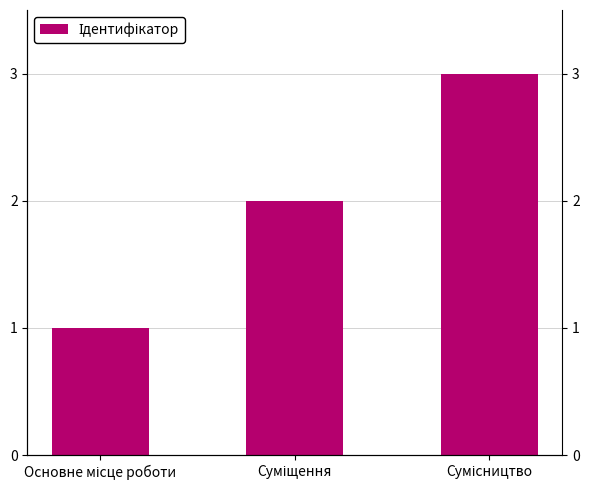

The value at Основне місце роботи is 1. True or false?

False